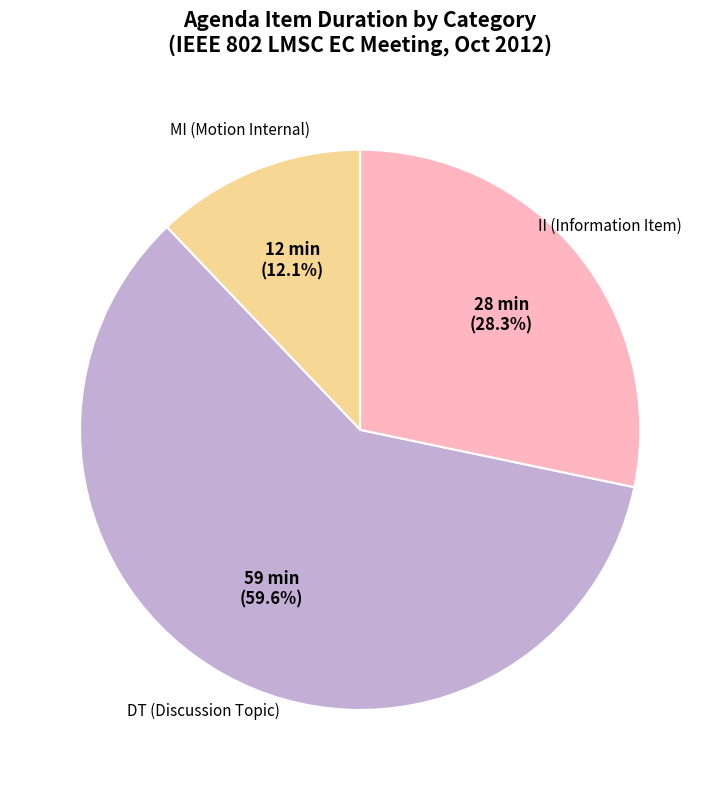

Does any single category account for the majority?

Yes